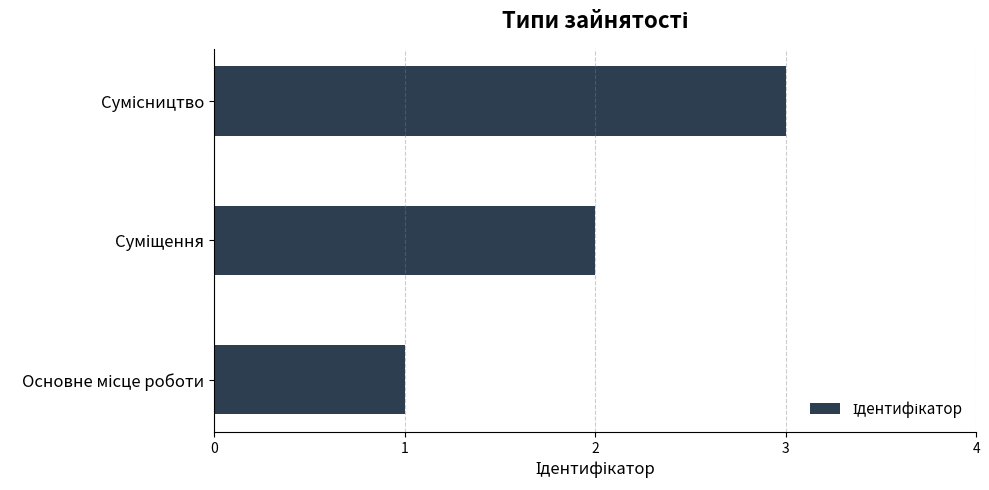

What is the sum of all values?

6